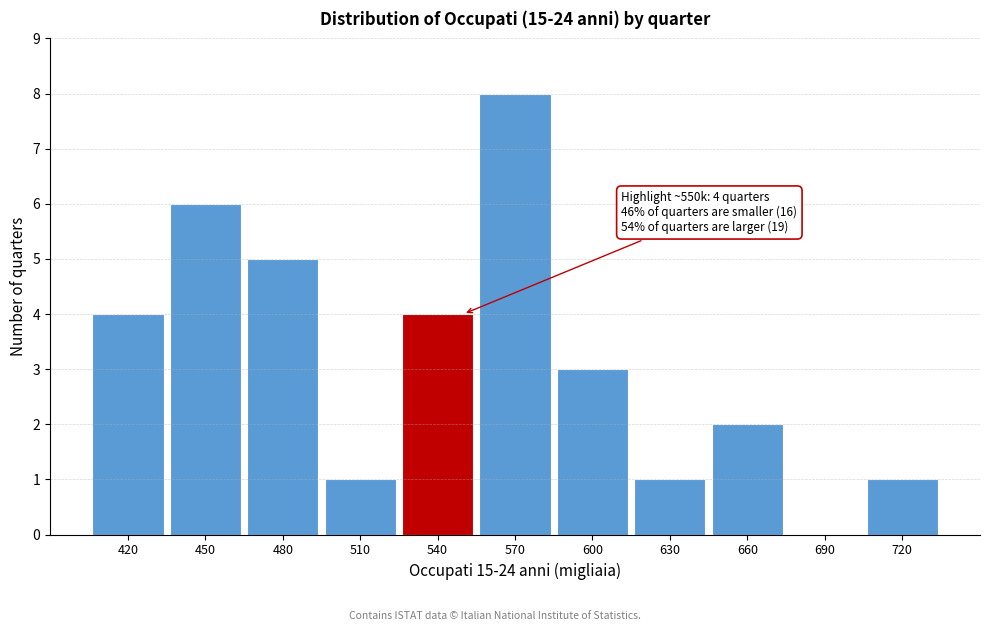

Reading right to left, list all the values displayed in this chart.

720=1	690=0	660=2	630=1	600=3	570=8	540=4	510=1	480=5	450=6	420=4